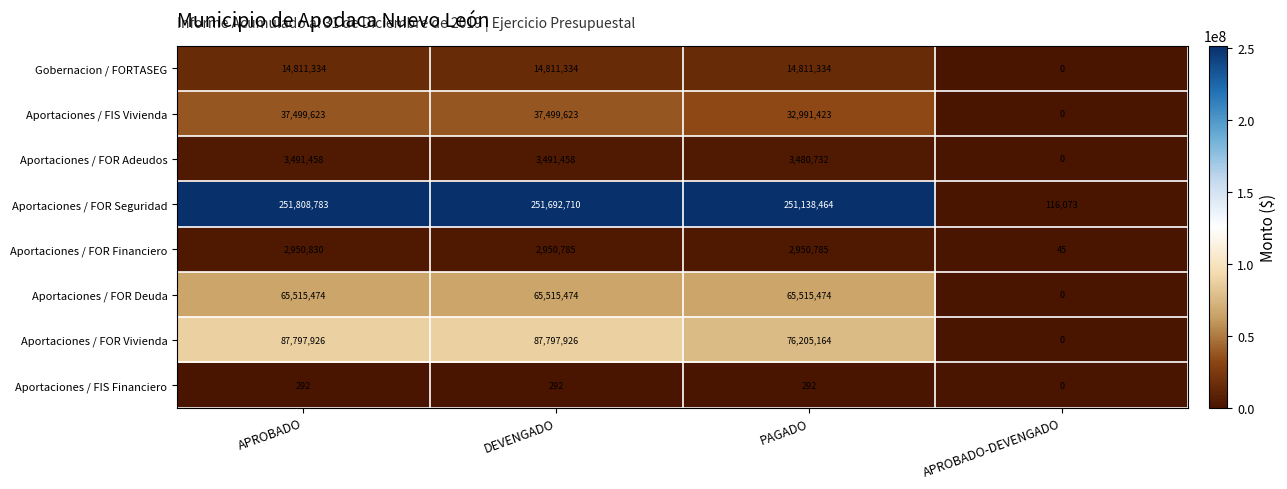

What value does the Aportaciones / FOR Adeudos series have at APROBADO, to the nearest 10?

3491460